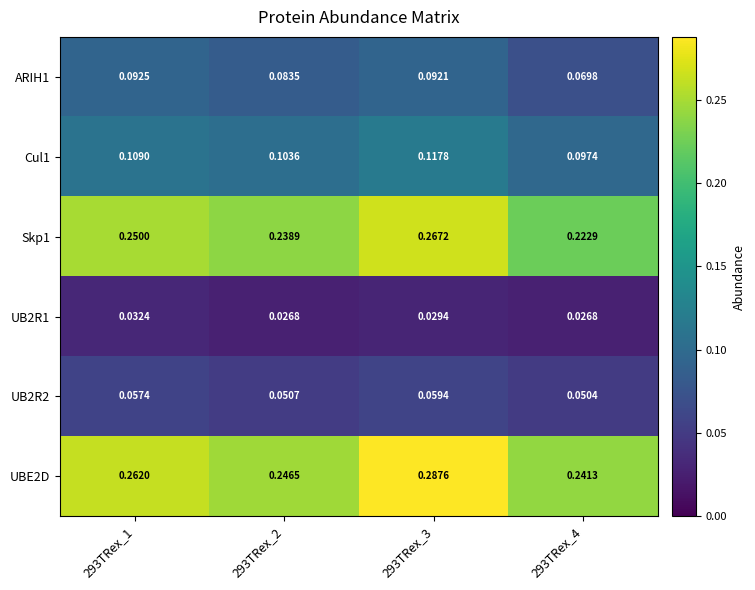

Which series has the largest total across all categories?

UBE2D